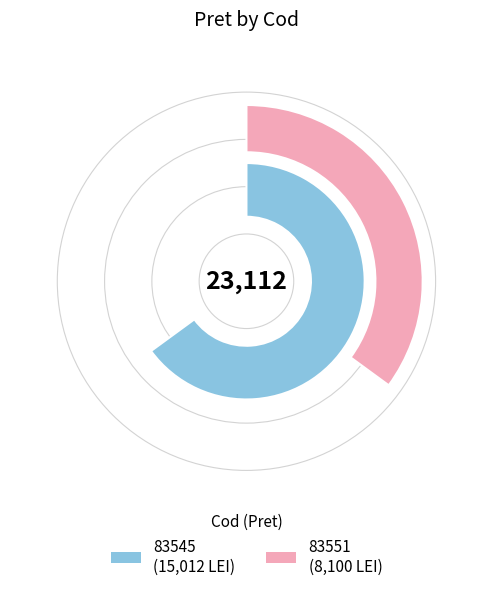

What is the total percentage of 83551 and 83545?

100.0%